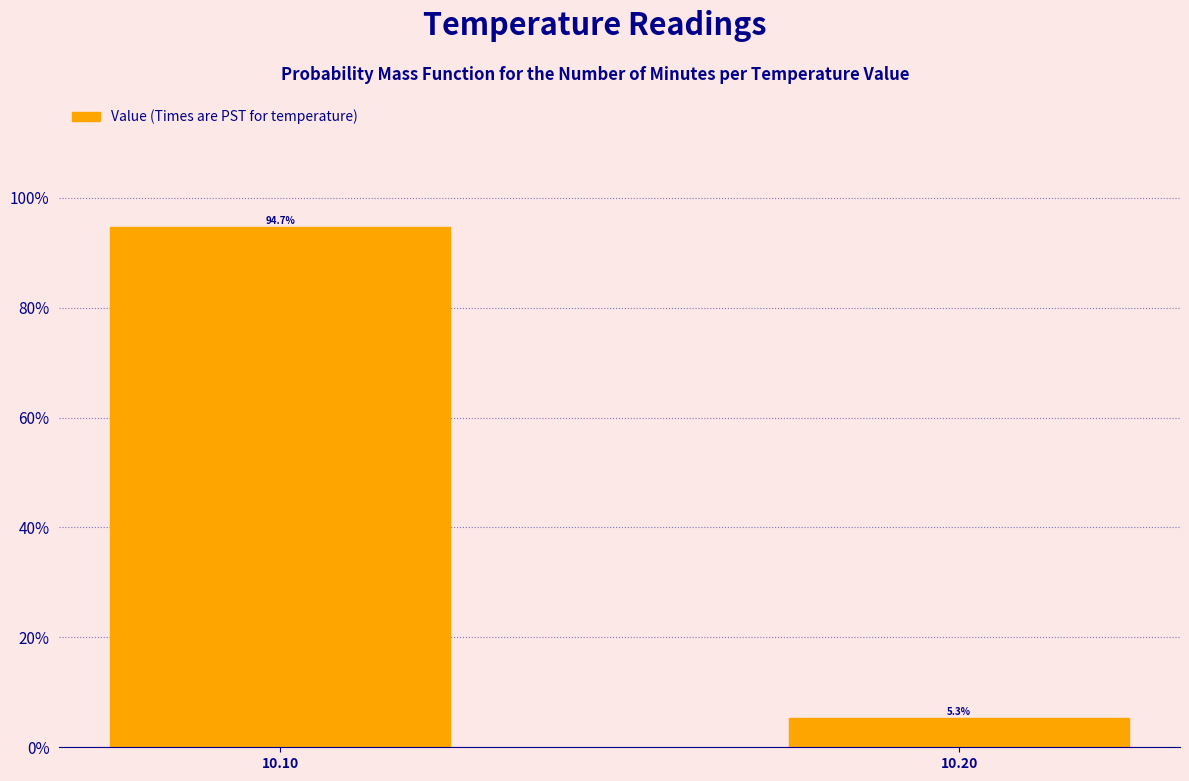

Reading right to left, list all the values displayed in this chart.

10.20=5.3	10.10=94.7